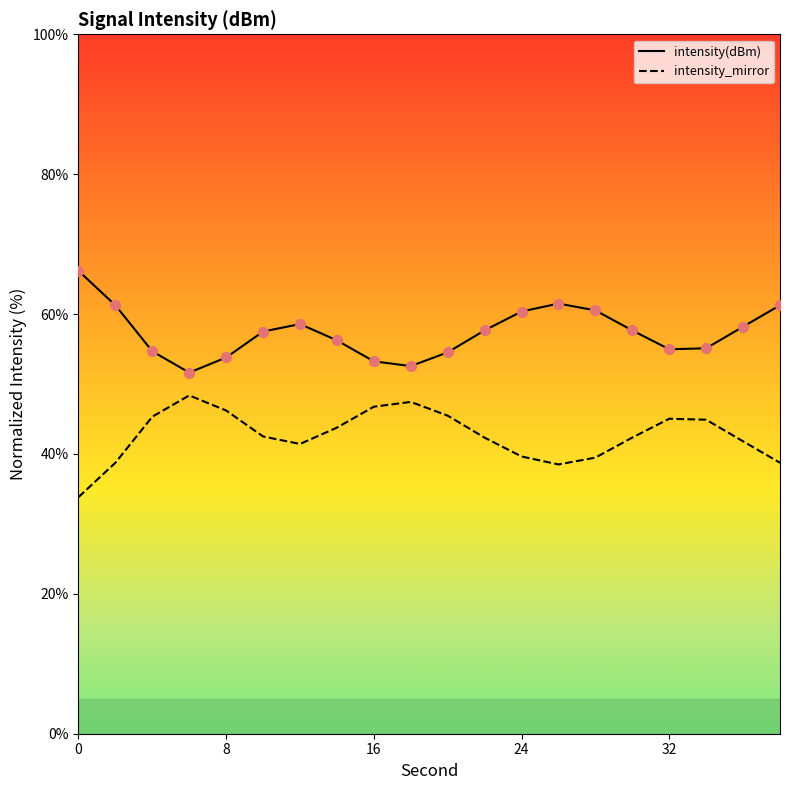

What is the maximum value shown in the chart?

66.2